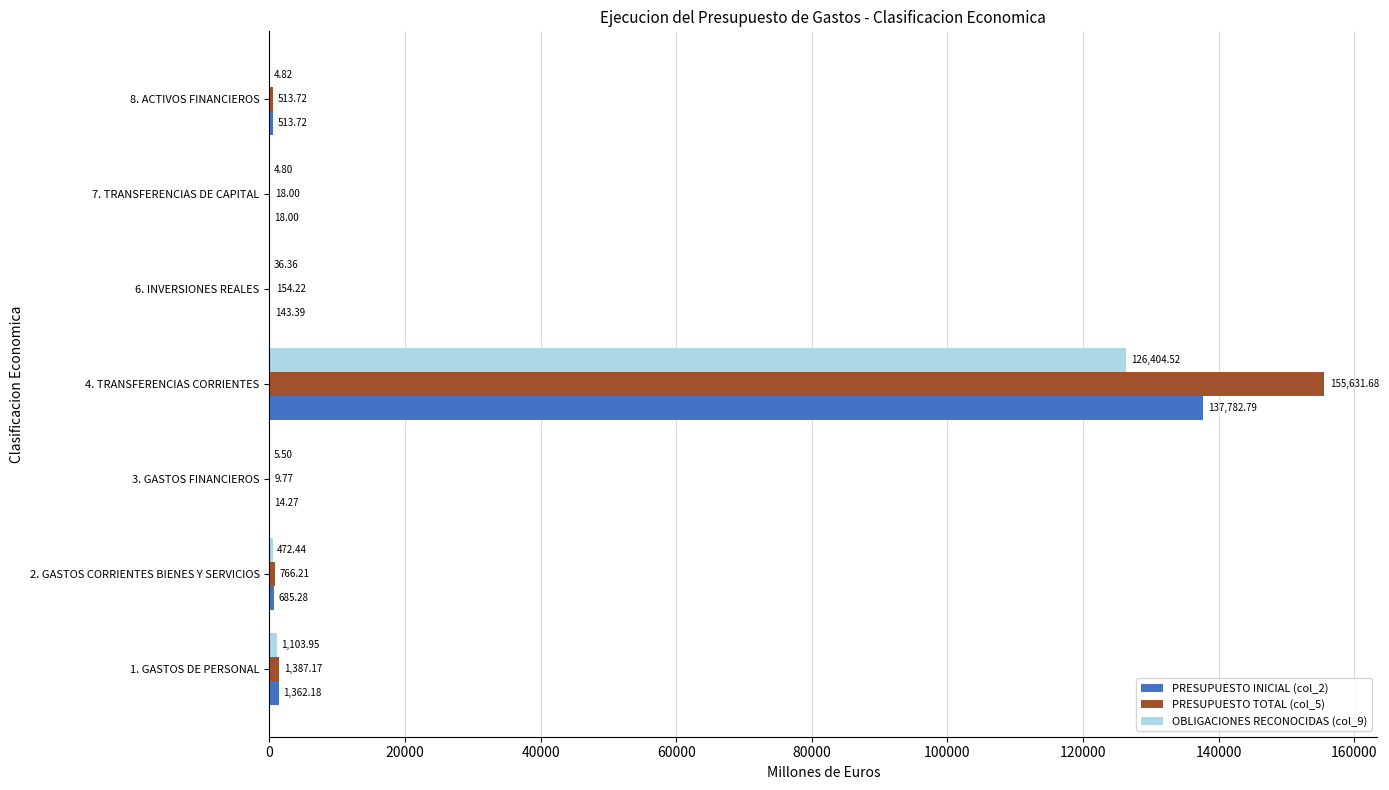

What is the sum of the PRESUPUESTO TOTAL (col_5) values at 1. GASTOS DE PERSONAL and 7. TRANSFERENCIAS DE CAPITAL?

1405.2